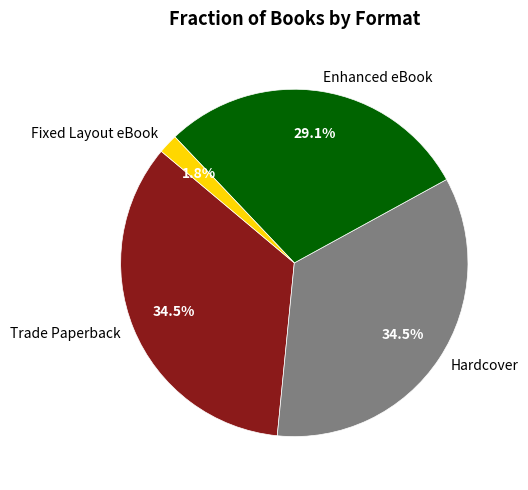

Between Trade Paperback and Fixed Layout eBook, which is larger?

Trade Paperback